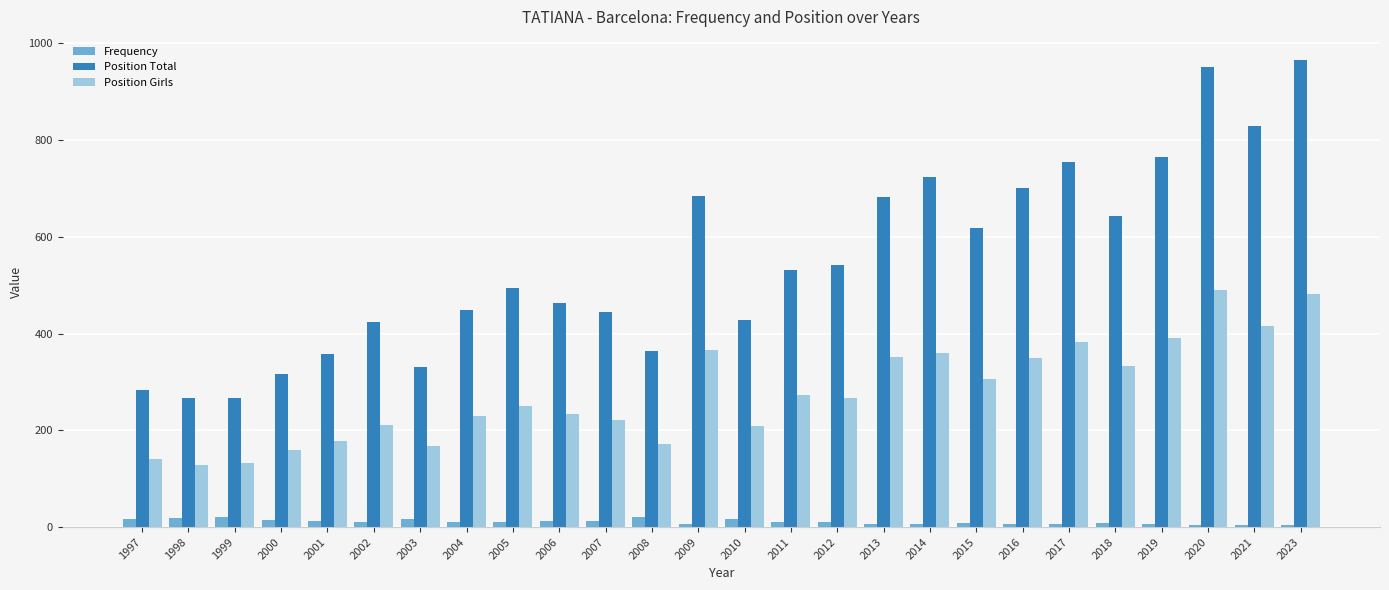

The value of Frequency at 2015 is 8. True or false?

True